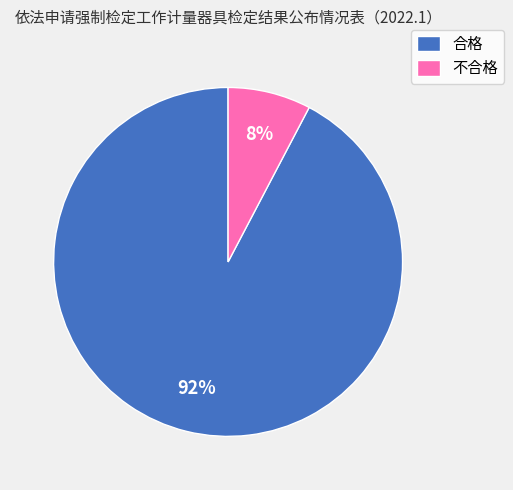

Is there a majority slice in this chart?

Yes